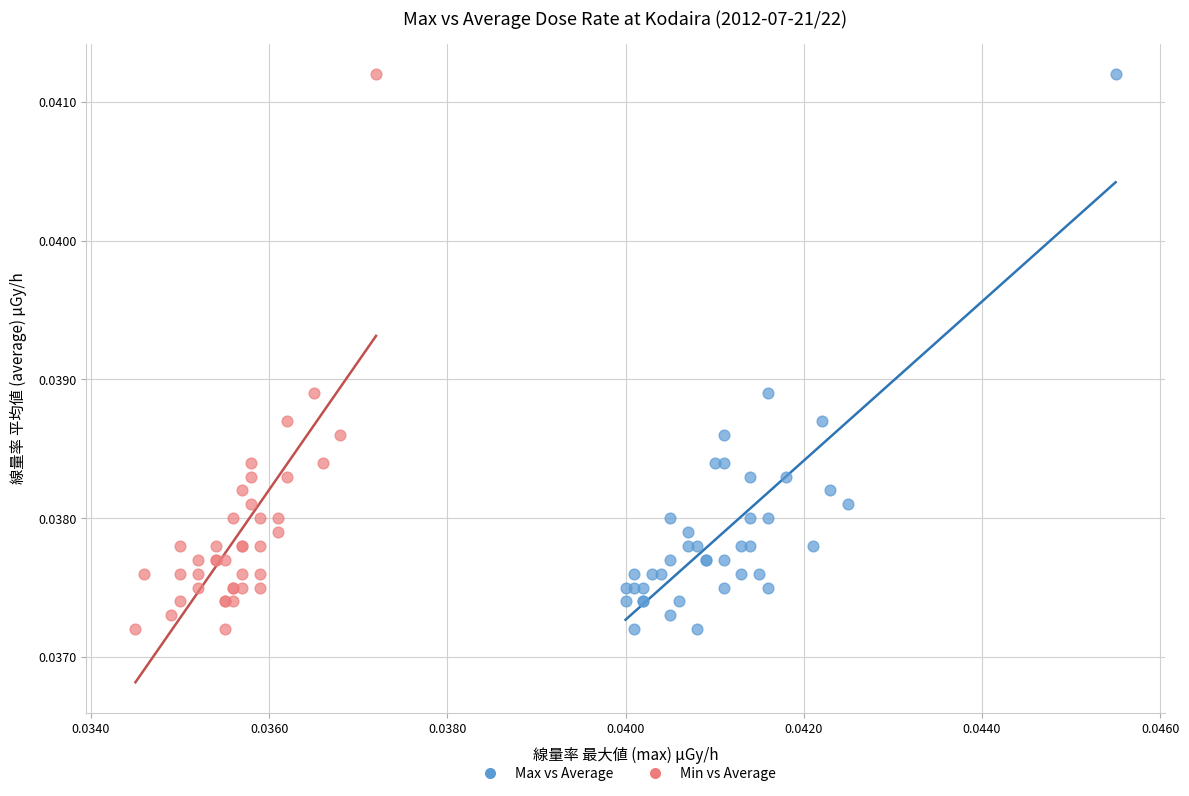

What are all the series names shown in the legend?

Max vs Average, Min vs Average